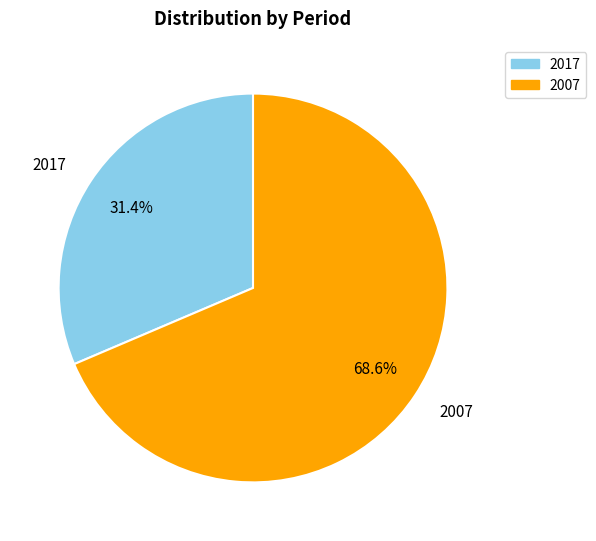

How much of the chart is everything except 2007?

31.4%